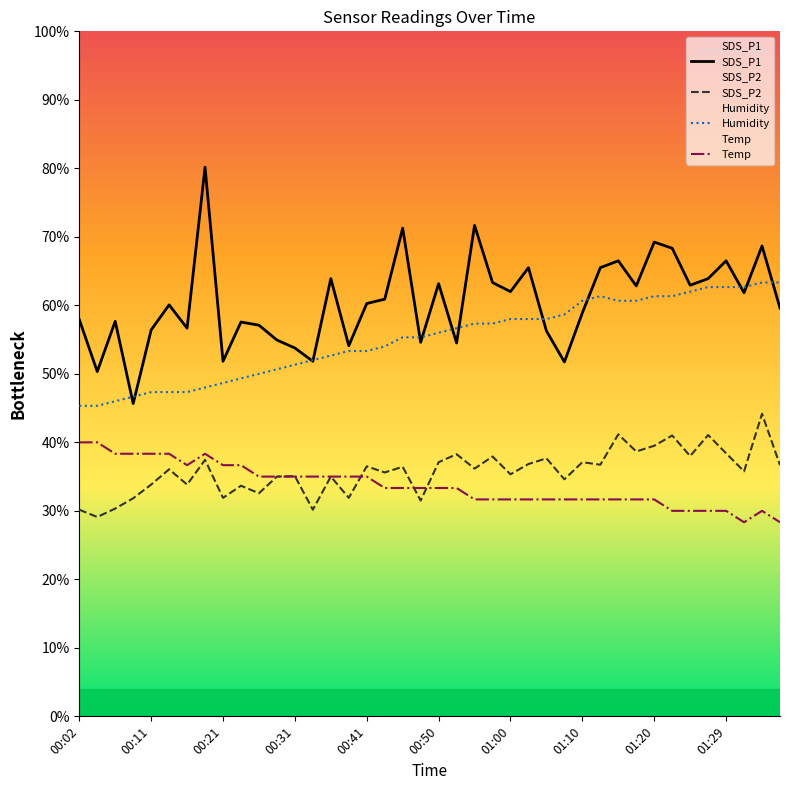

Does the chart display data point markers on the line(s)?

No